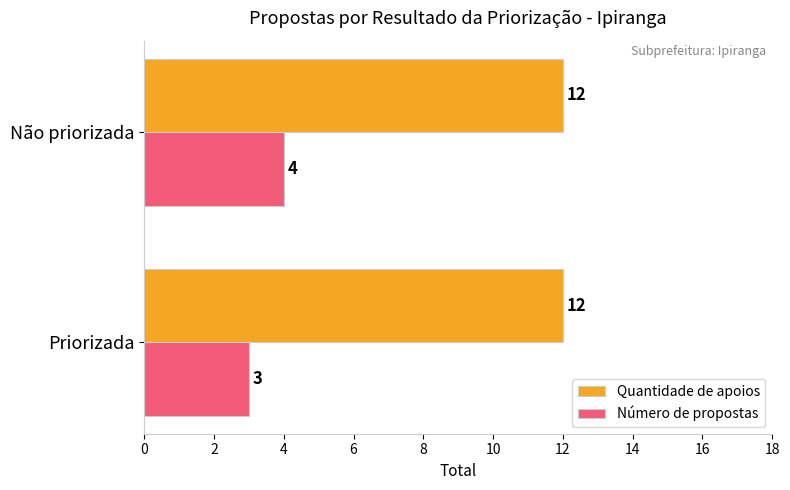

What is the difference between the highest and lowest values at Não priorizada?

8